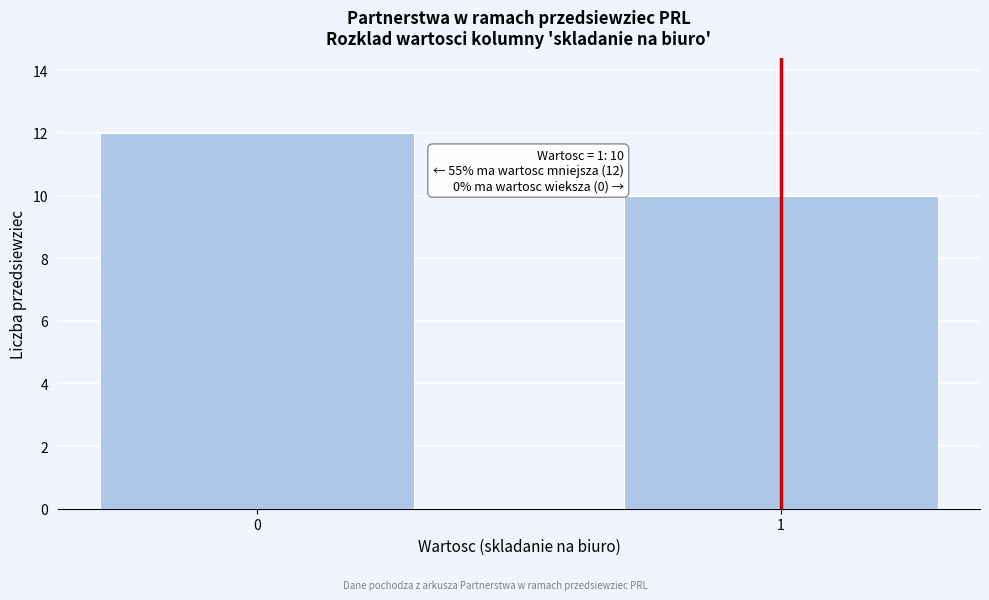

Reading left to right, list all the values displayed in this chart.

12	10